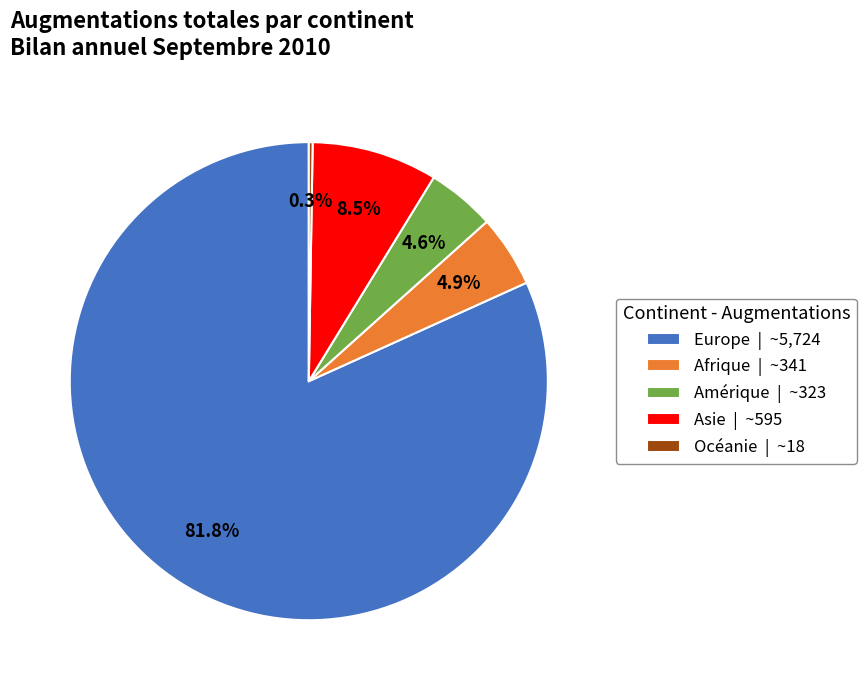

What is the largest slice in the pie chart?

Europe